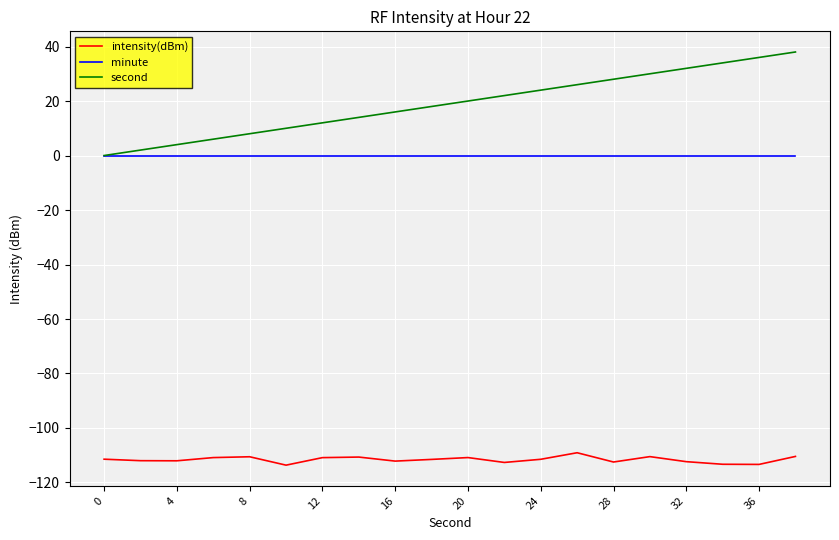

What is the difference between the maximum and minimum values in the intensity(dBm) series?

4.6